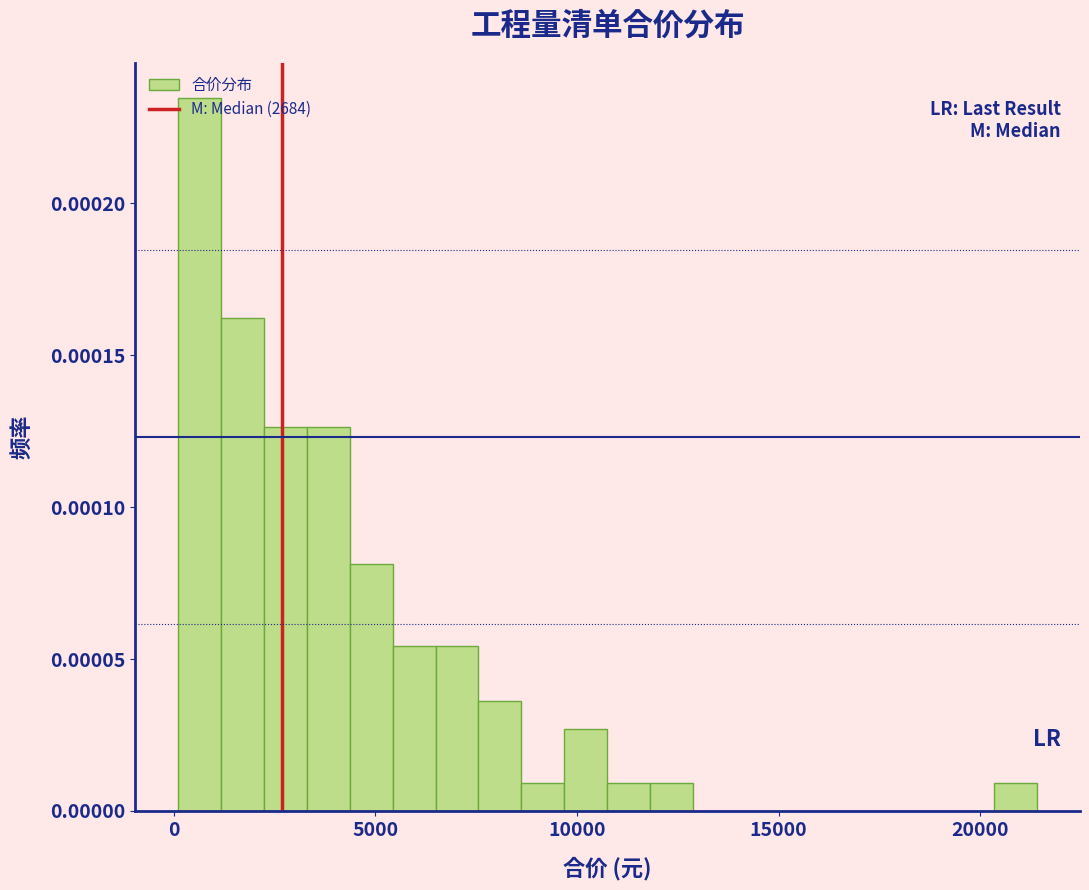

Around what value on the x-axis is the tallest bar? Give the approximate position of its centre, as read against the axis.

500